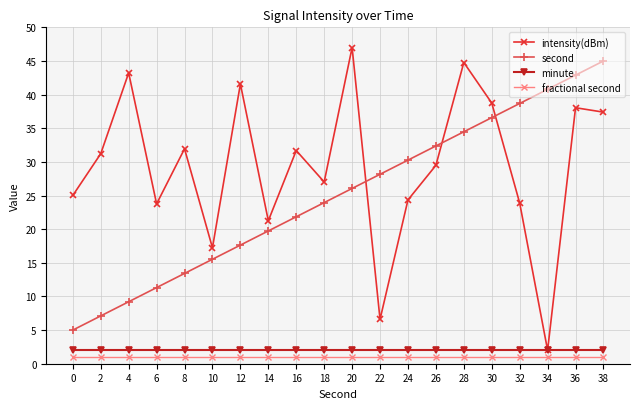

Which series changed the most between 26 and 38?

second